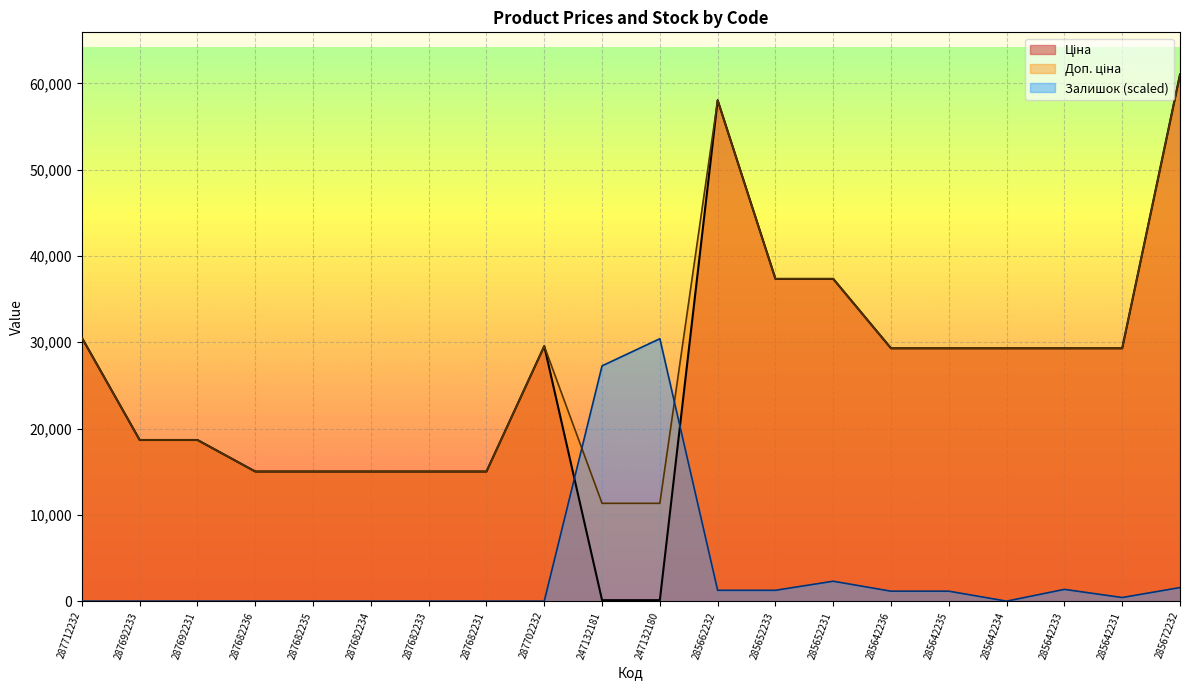

How many data points in Доп. ціна are above 29294?

11